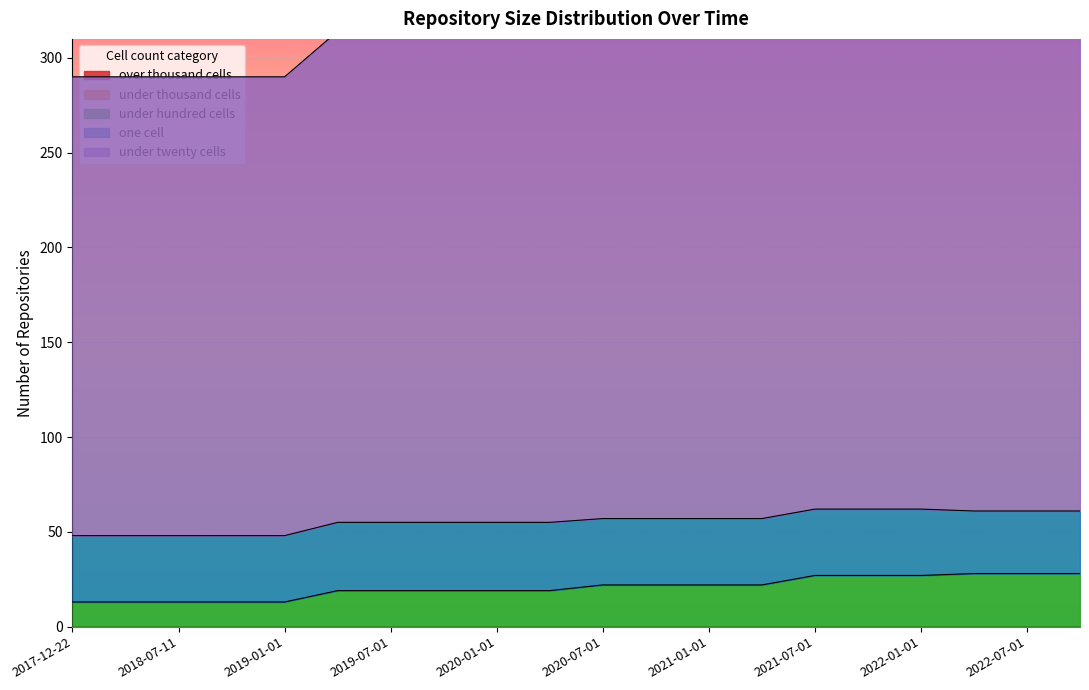

Does the chart display data point markers on the line(s)?

No